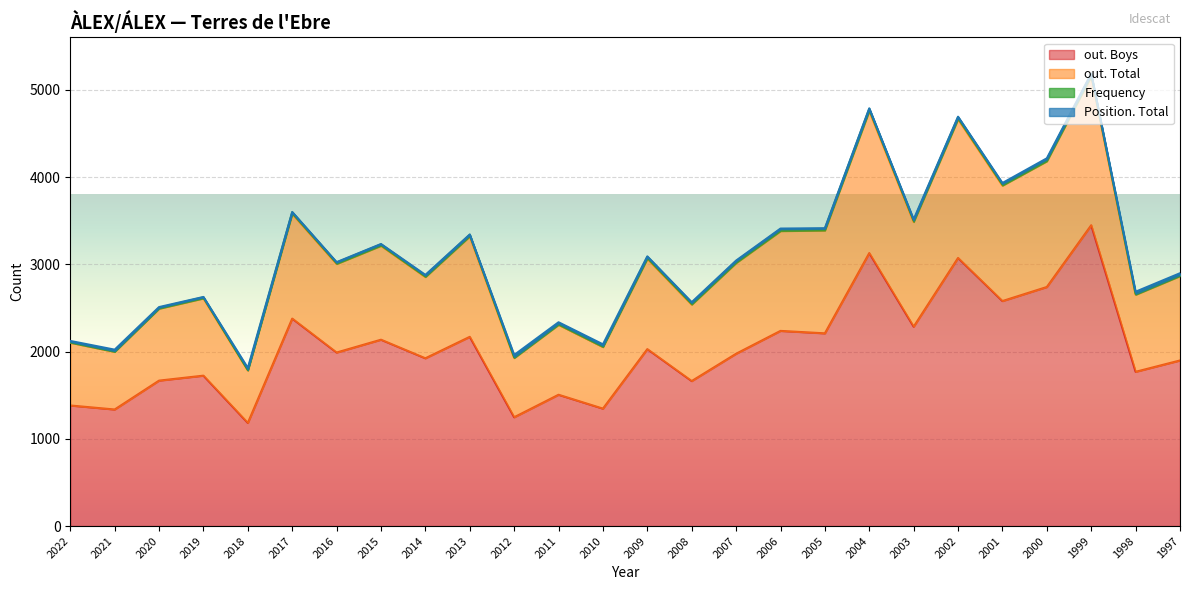

Reading left to right, transcribe all the data shown in this chart.

out. Boys: 1382	1336	1667	1724	1182	2378	1989	2136	1923	2169	1247	1505	1346	2028	1662	1975	2237	2209	3129	2285	3073	2579	2740	3448	1768	1898
out. Total: 2111	2005	2502	2622	1791	3596	3020	3229	2869	3339	1937	2321	2065	3085	2556	3035	3402	3407	4782	3503	4686	3921	4202	5179	2663	2879